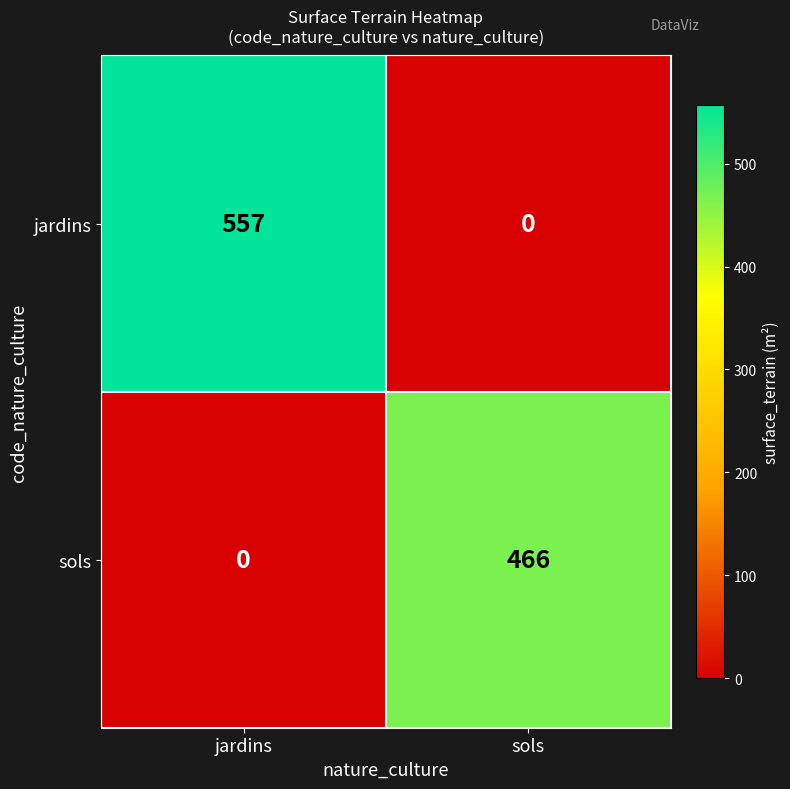

At which category is the sum across all series the highest?

jardins